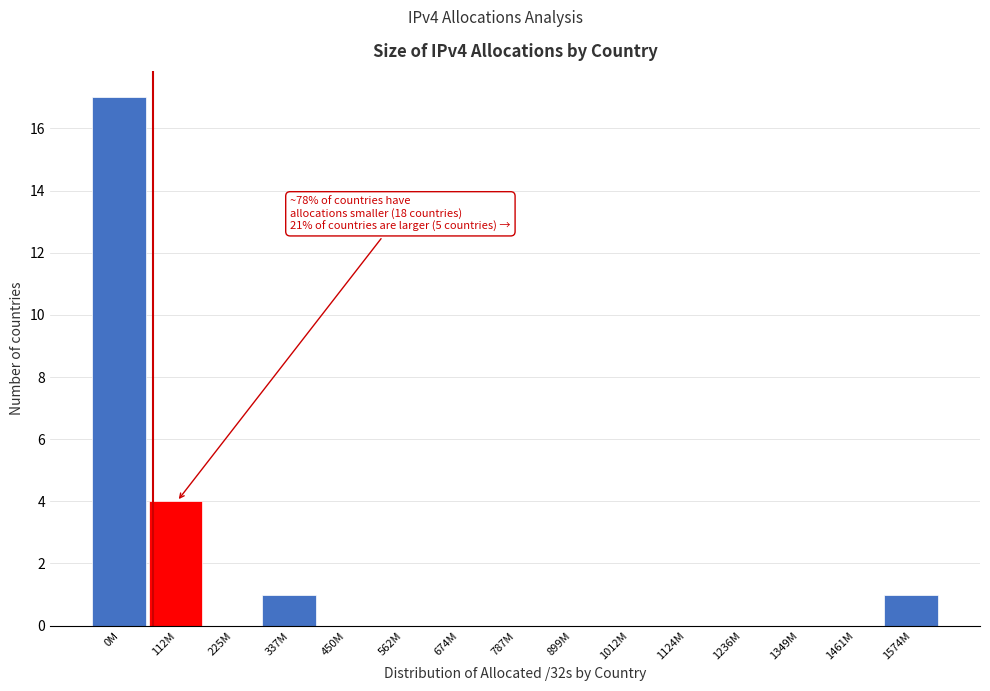

Reading left to right, transcribe all the data shown in this chart.

0M=17	112M=4	225M=0	337M=1	450M=0	562M=0	674M=0	787M=0	899M=0	1012M=0	1124M=0	1236M=0	1349M=0	1461M=0	1574M=1